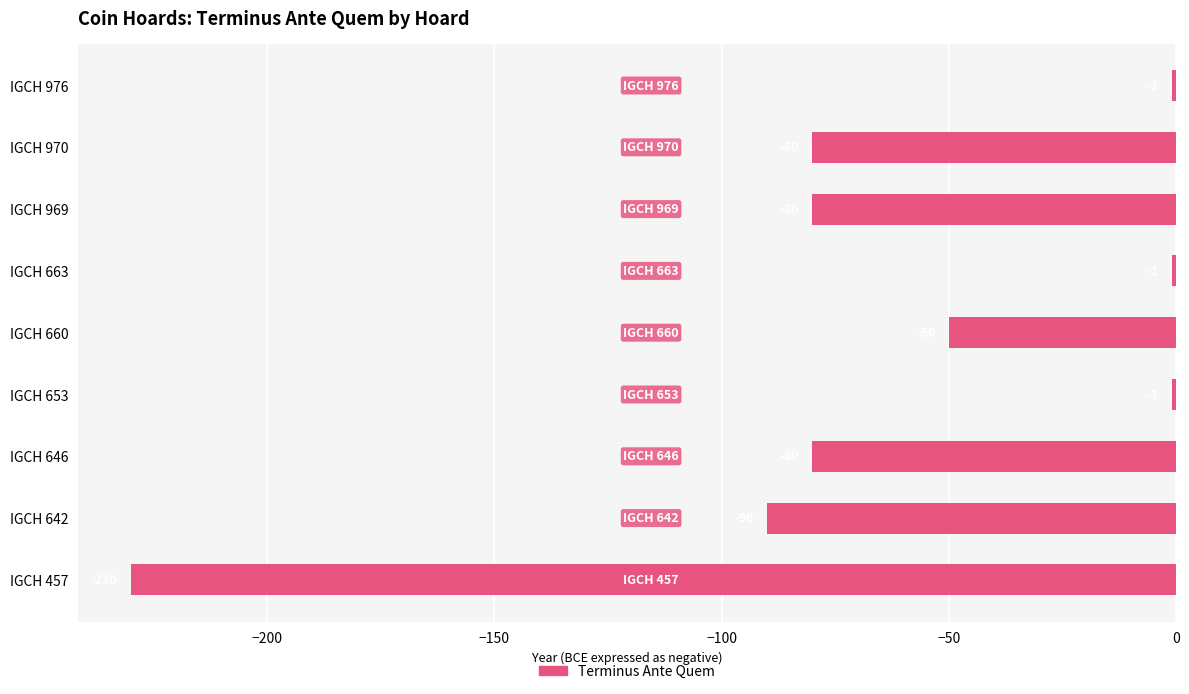

Does the chart contain any negative values?

Yes